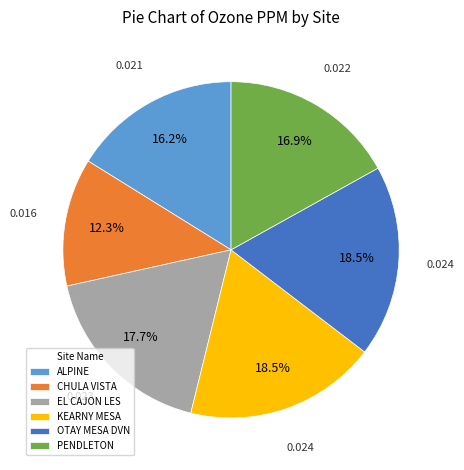

How many slices are in this pie chart?

6